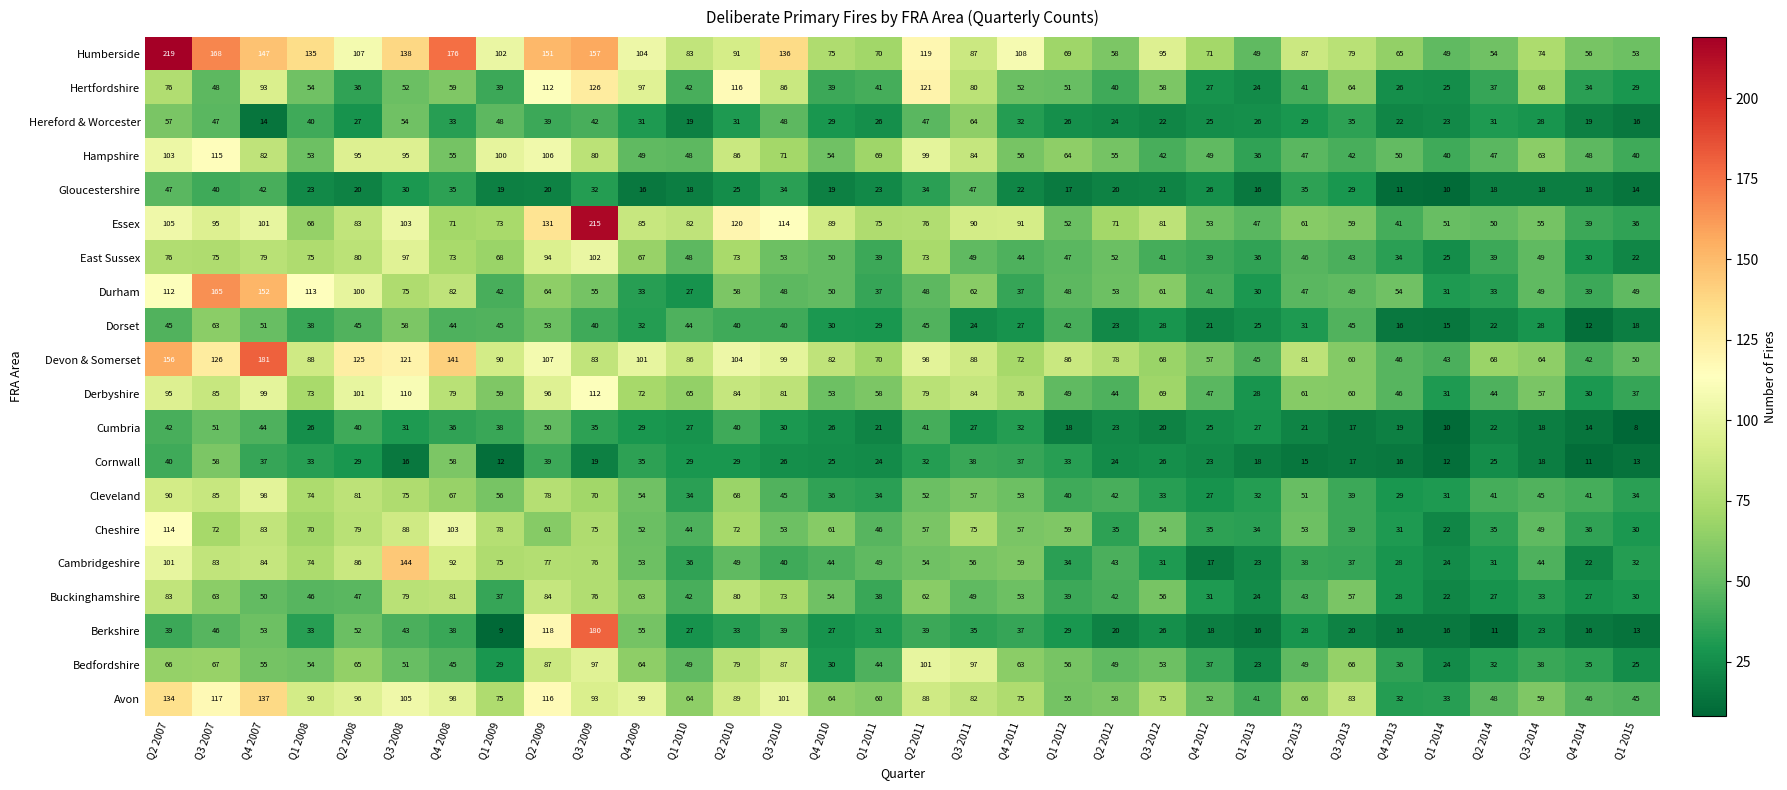

At which category is the sum across all series the highest?

Q2 2007